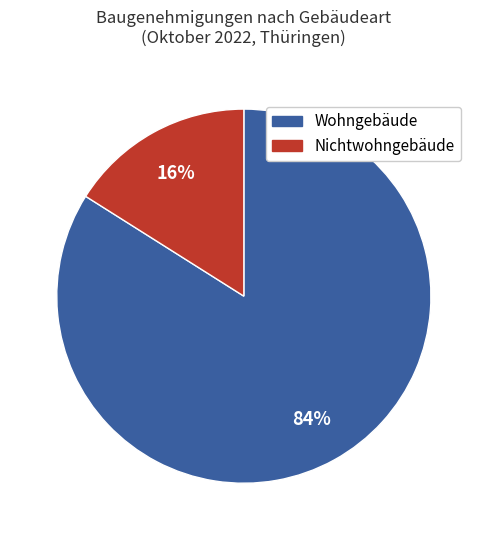

Is there any slice that represents more than half of the pie?

Yes